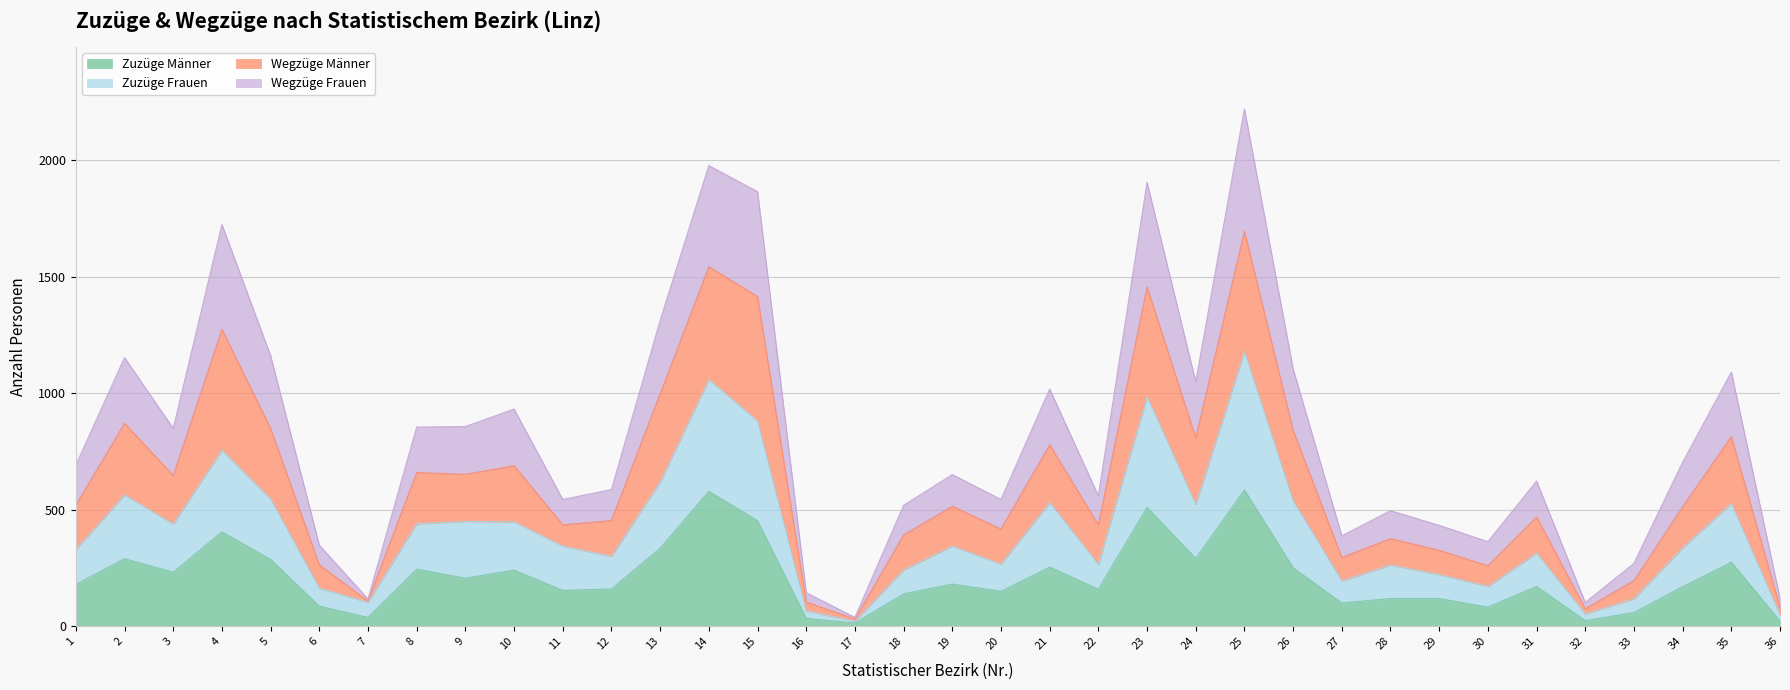

What value does the Zuzüge Männer series have at 8?

245